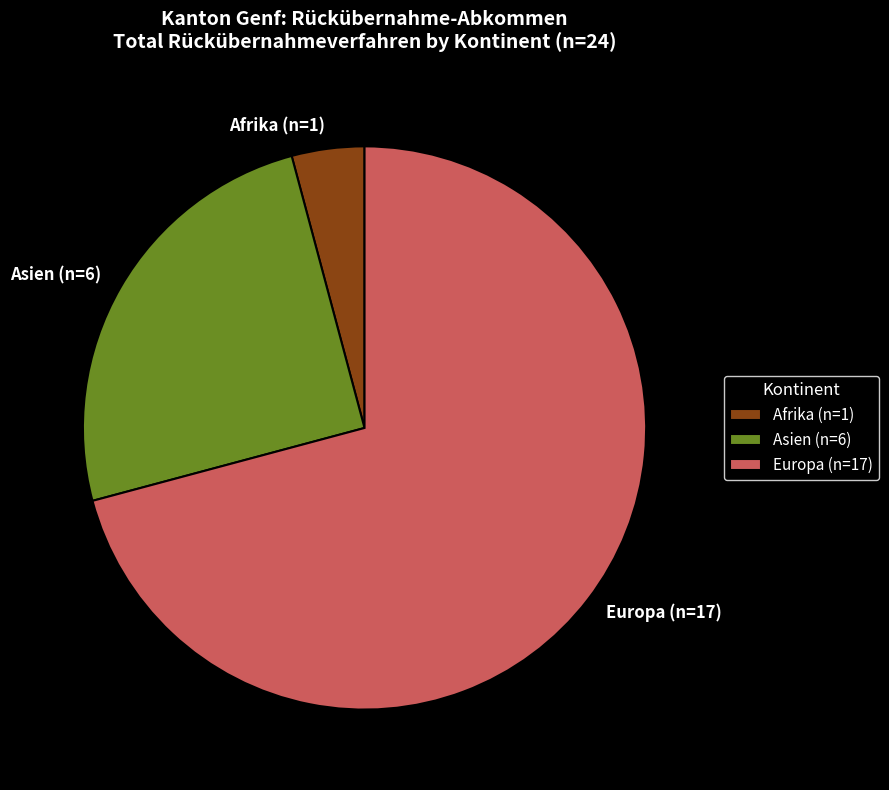

Approximately how many times larger is the value at Europa compared to Asien?

2.8